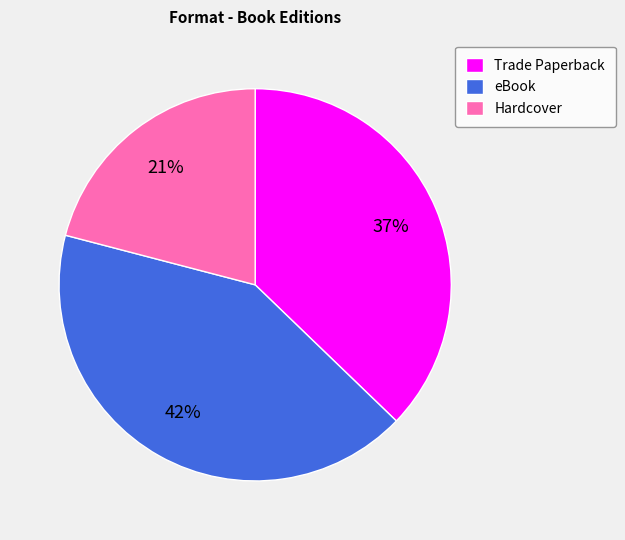

To the nearest percent, what portion does Trade Paperback represent?

37%